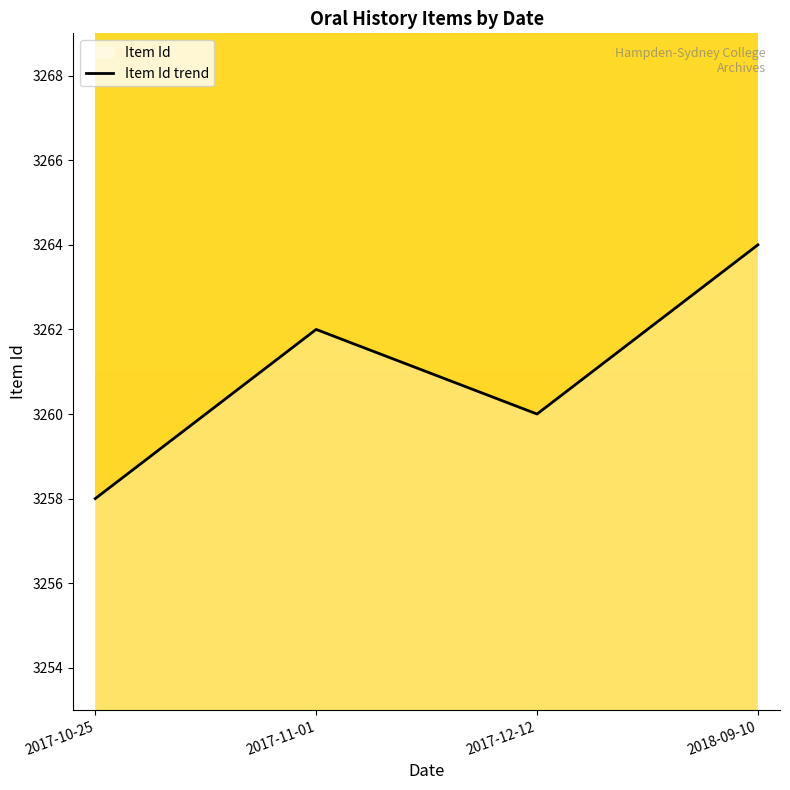

What is the sum of the values at 2017-12-12 and 2017-11-01?

6522